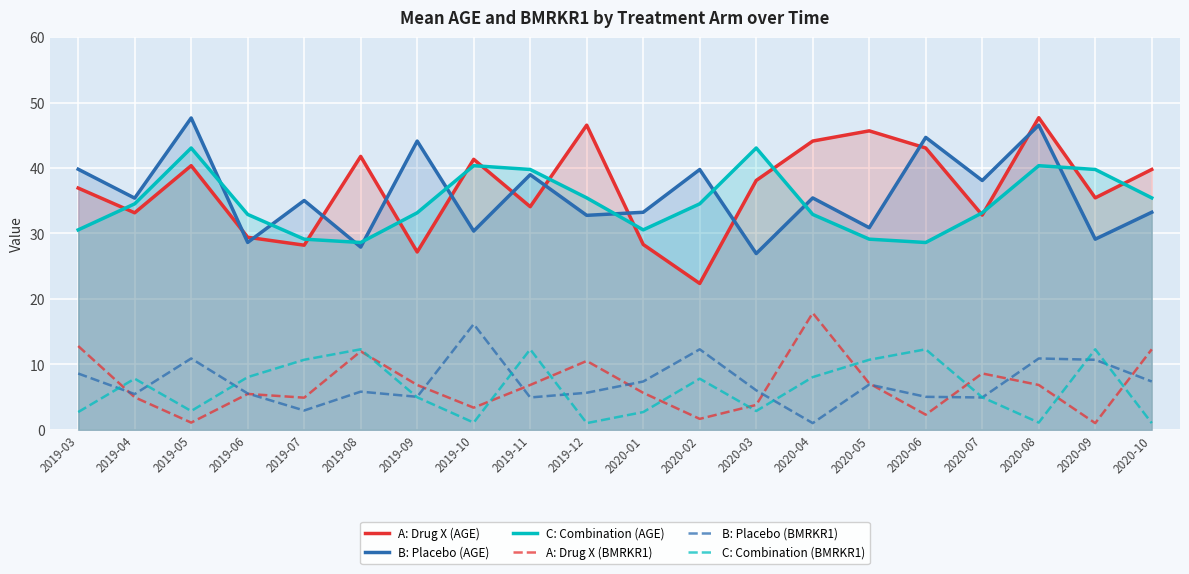

True or false: B: Placebo (BMRKR1) has more than 2 interior local peaks.

True